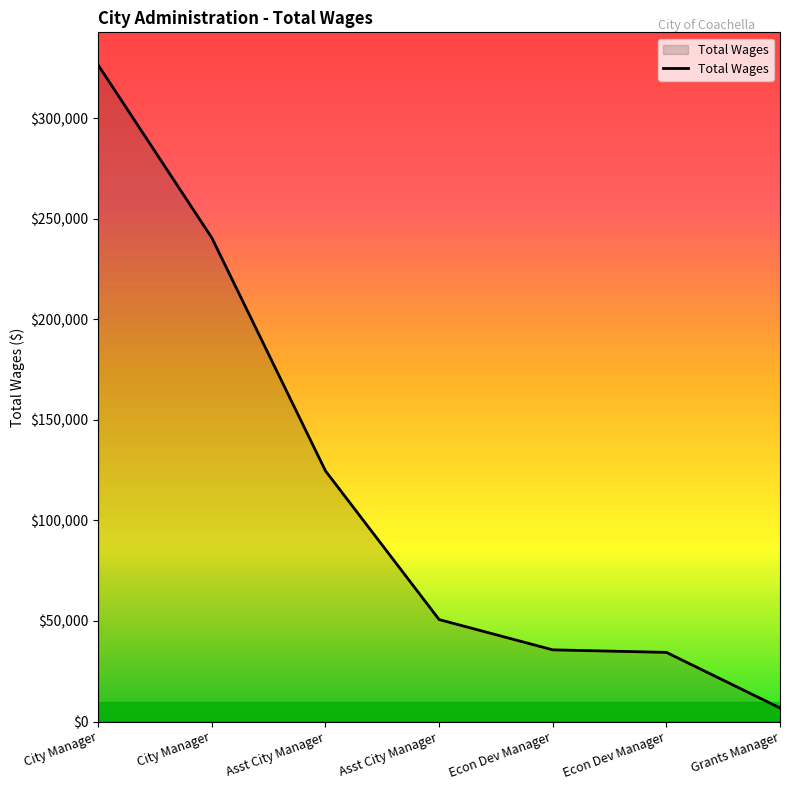

What is the greatest value displayed?

326294